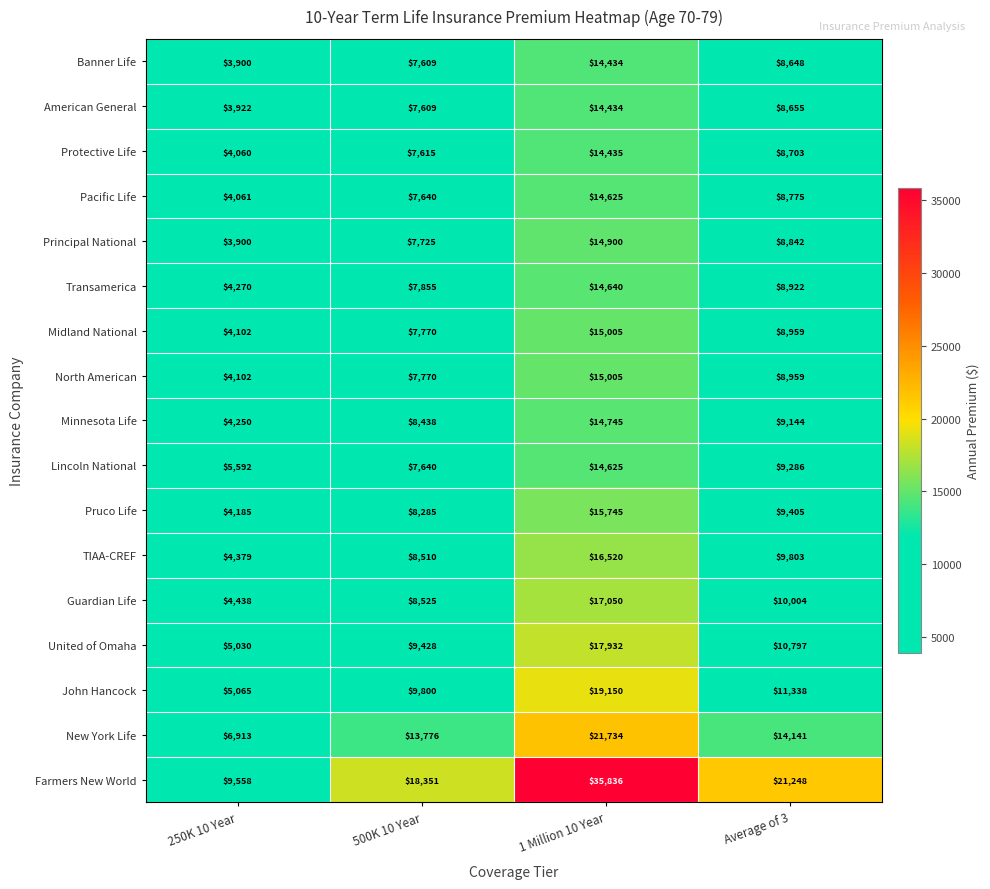

The Guardian Life series shows 3974 at 500K 10 Year. True or false?

False